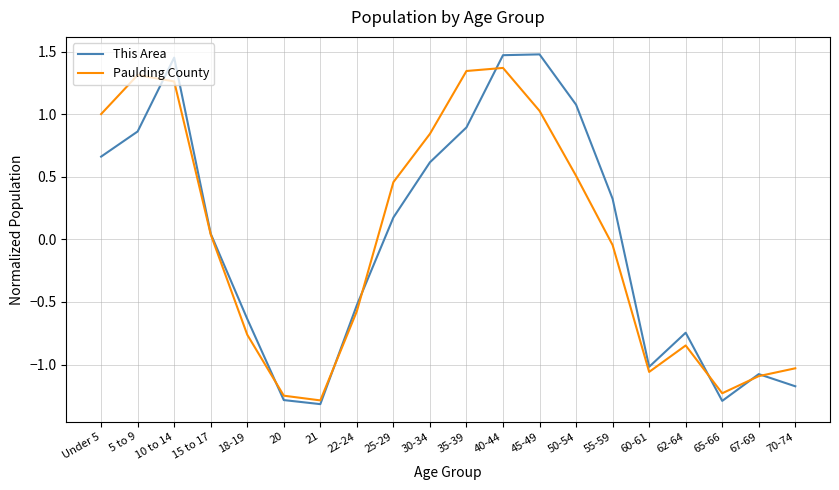

How many lines are shown in the chart?

2